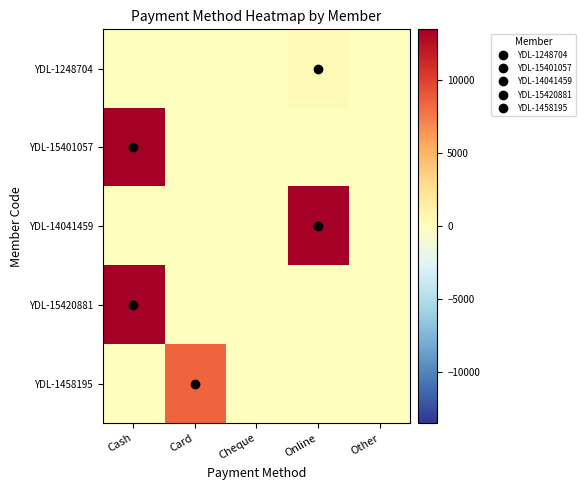

What is the total value across all series at Online?

14000